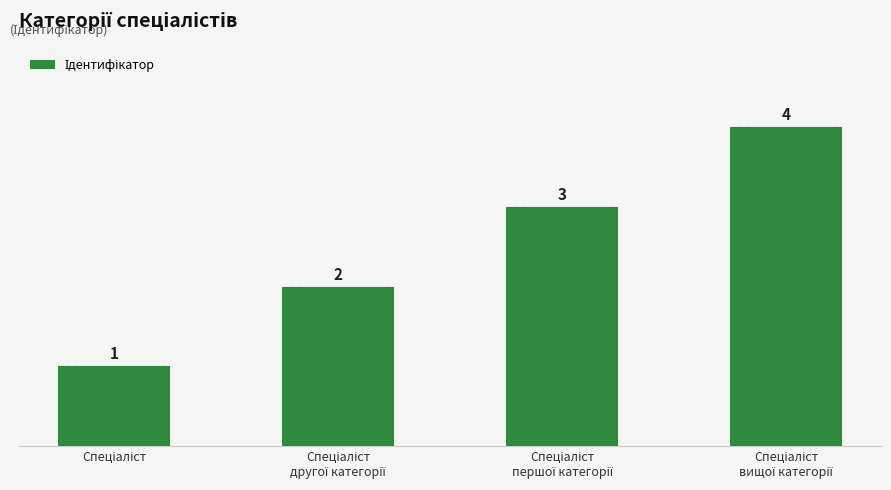

Is it true that the value at Спеціаліст
другої категорії is 3?

False